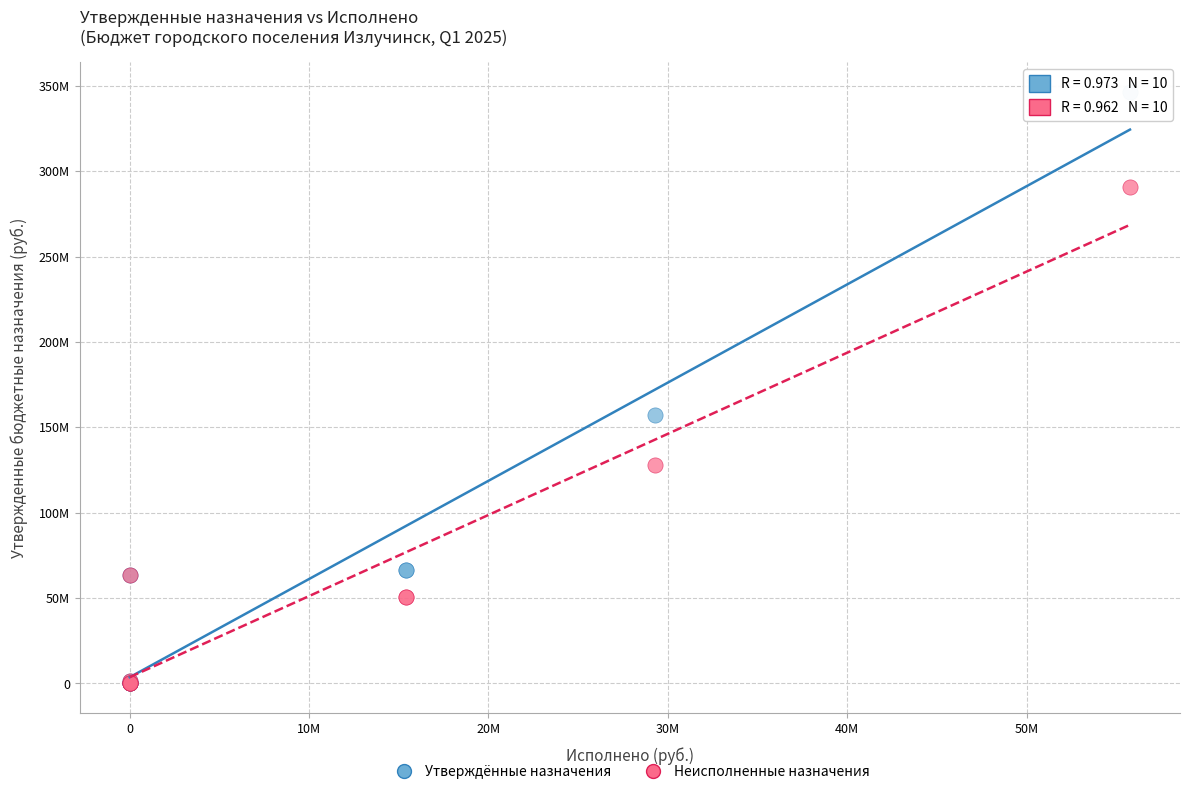

What are all the series names shown in the legend?

Утверждённые назначения, Неисполненные назначения